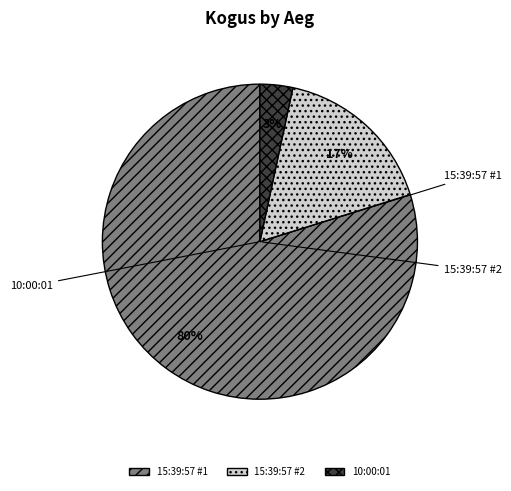

Count the number of slices in the pie.

3